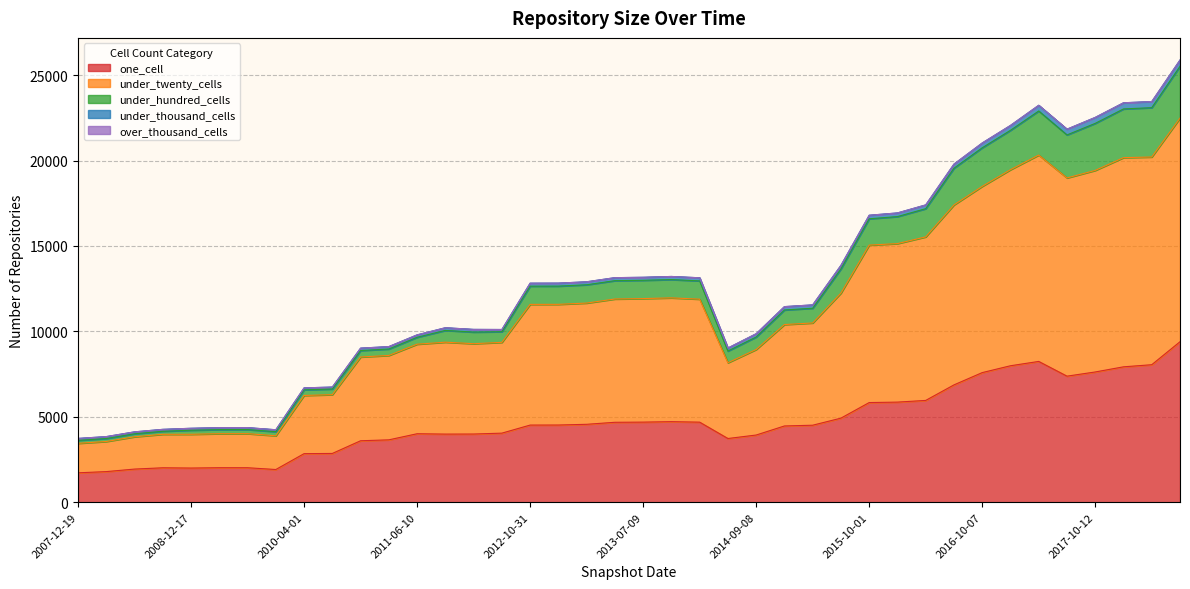

What is the lowest value of the one_cell series?

1723